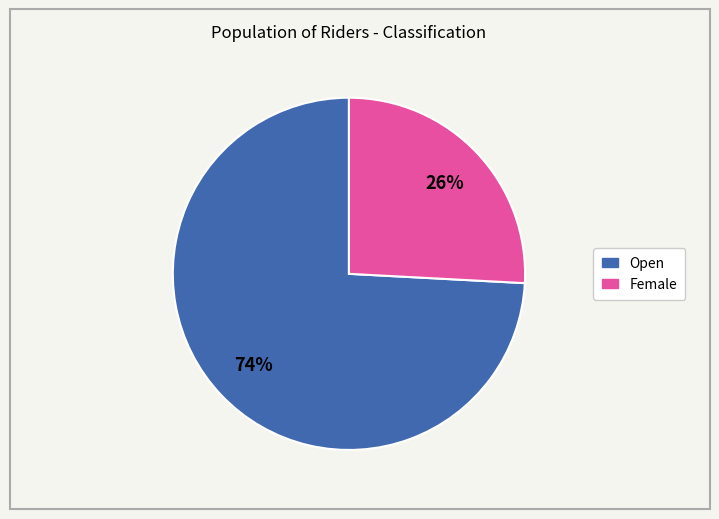

Between Female and Open, which is larger?

Open